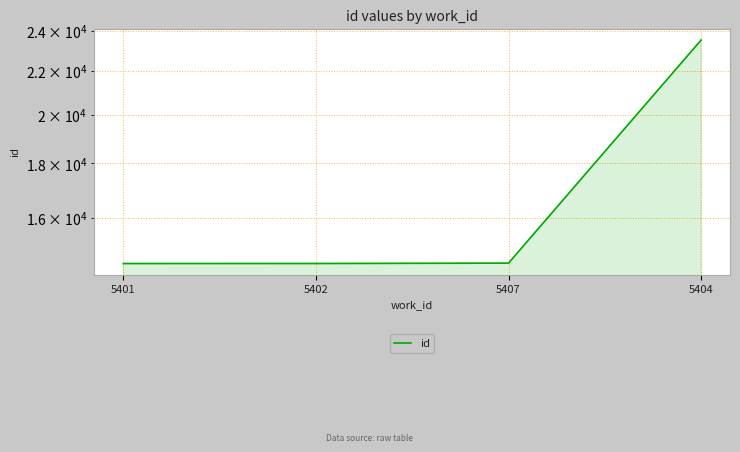

What is the difference between the second highest and minimum values?

13